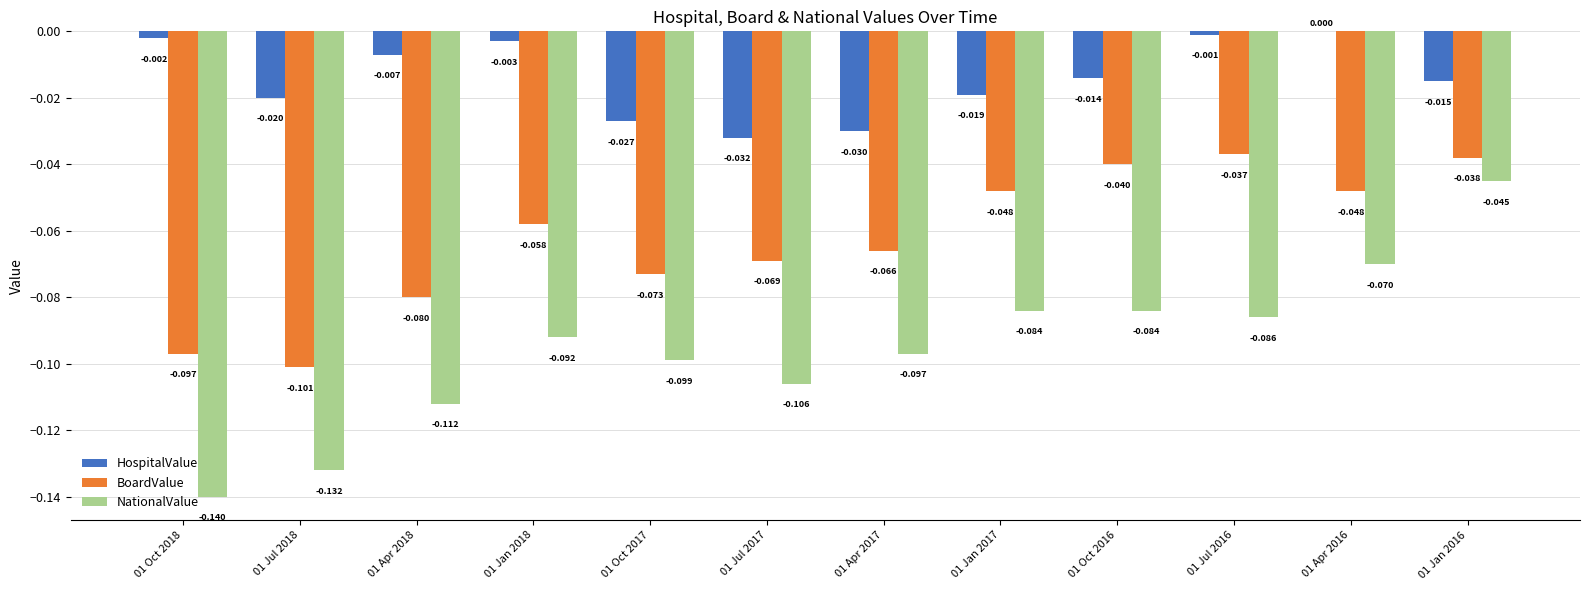

Which series changed the most between 01 Oct 2018 and 01 Apr 2018?

NationalValue